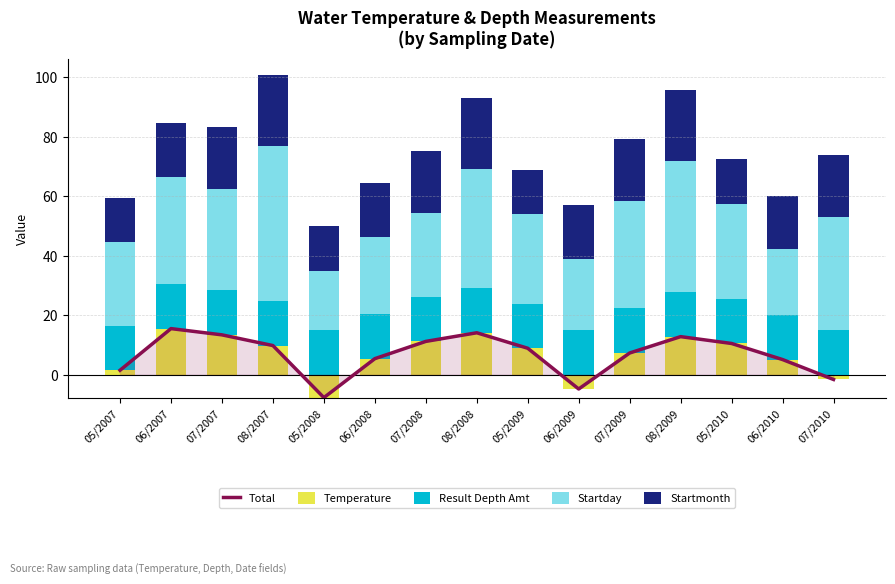

At which label does Temperature reach its minimum?

05/2008